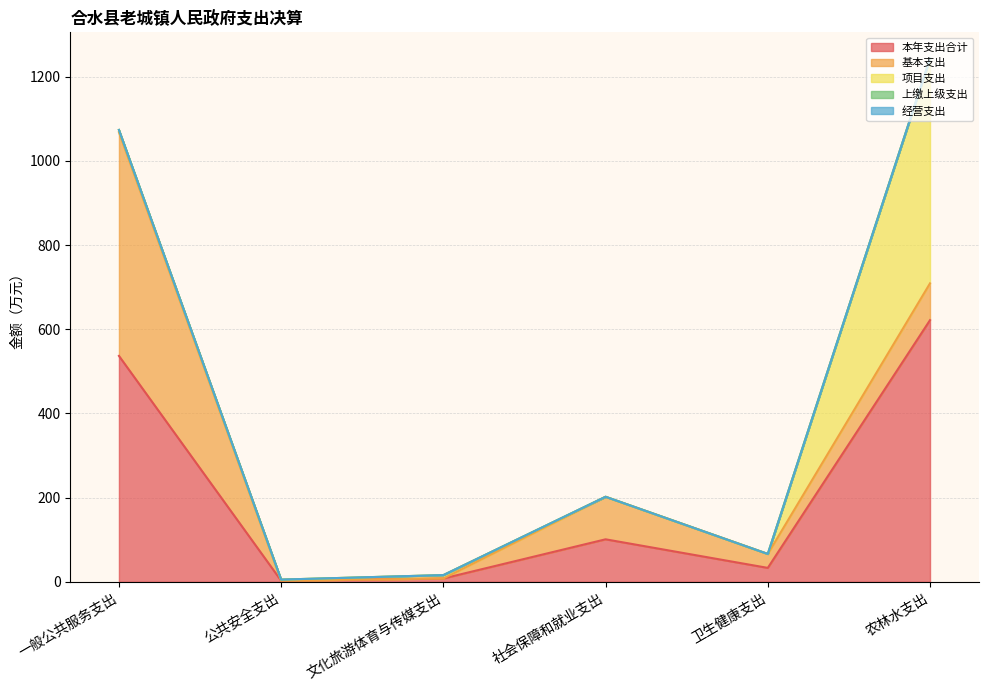

How many lines are shown in the chart?

5